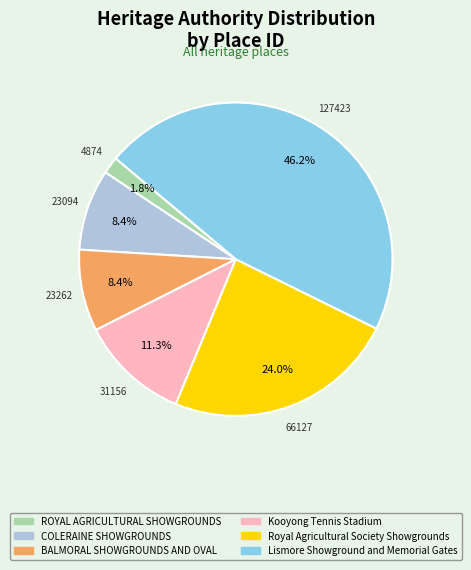

To the nearest percent, what is the combined percentage of BALMORAL SHOWGROUNDS AND OVAL and COLERAINE SHOWGROUNDS?

17%